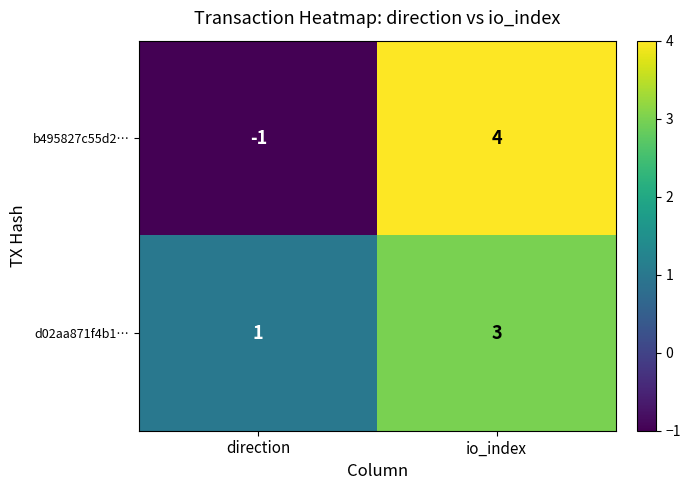

What is the sum of all b495827c55d2… values?

3